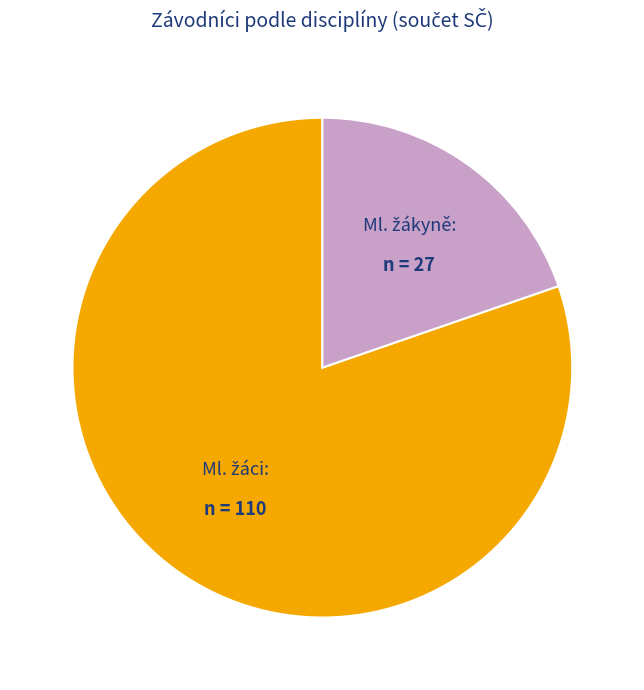

How many slices are in this pie chart?

2